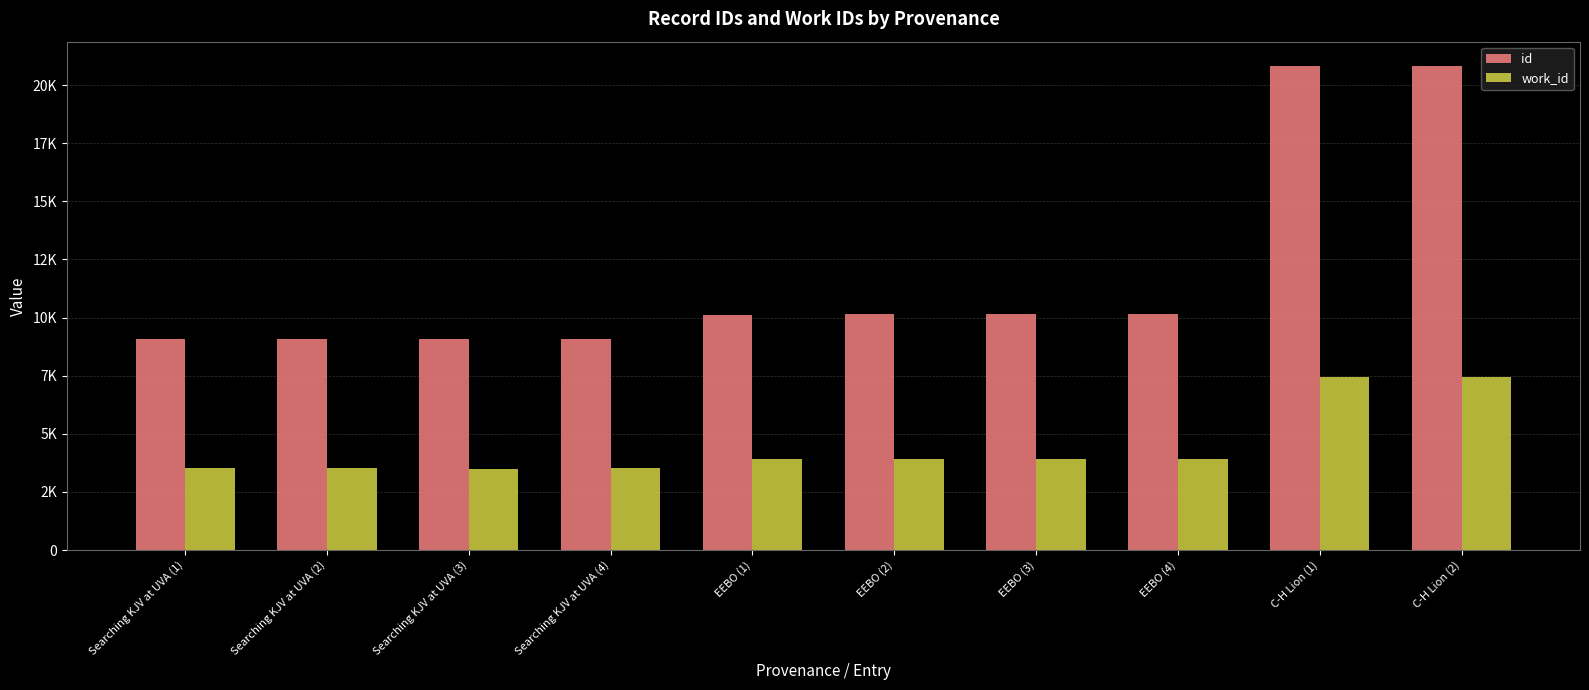

What are all the series names shown in the legend?

id, work_id